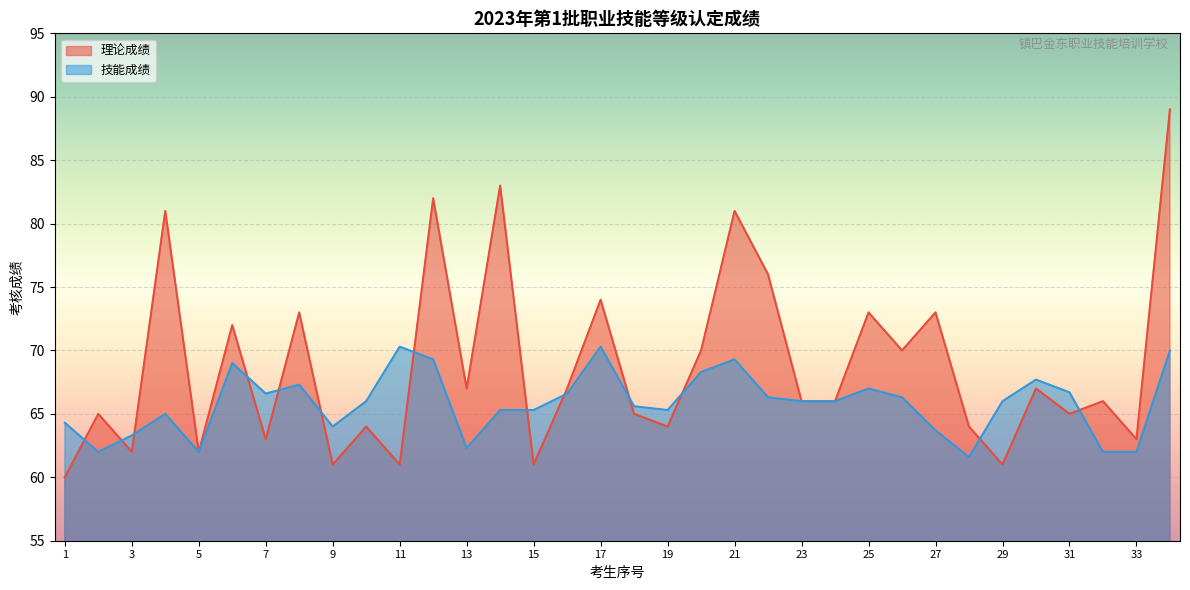

What is the total value across all series at 28?

125.6